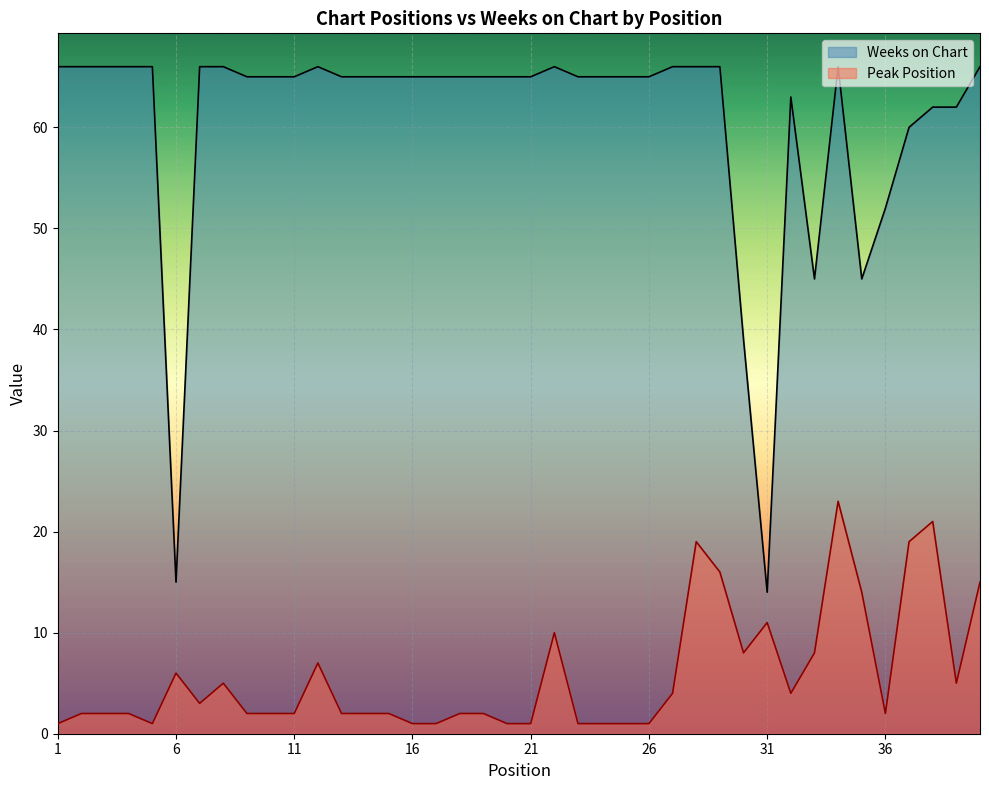

What is the value of the Weeks on Chart point at the 19th from the left?

65